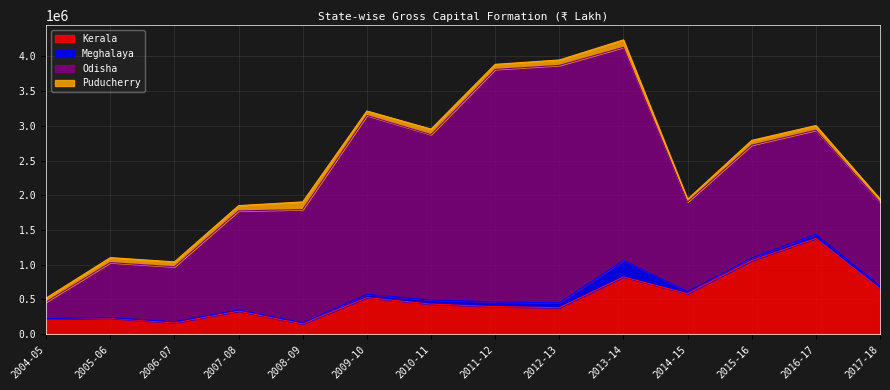

Where is the first local minimum for Puducherry?

2006-07